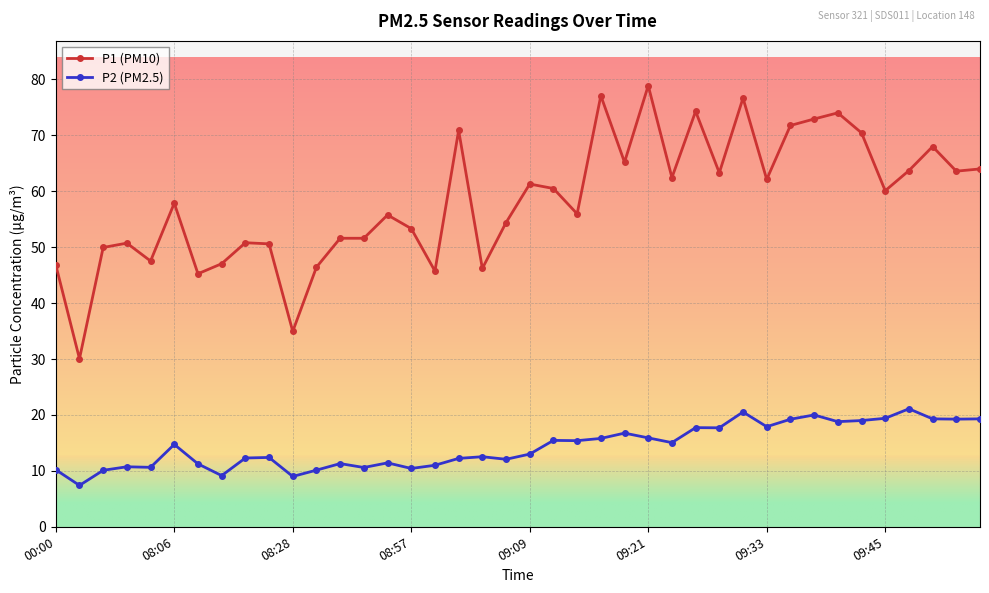

What are all the series names shown in the legend?

P1 (PM10), P2 (PM2.5)